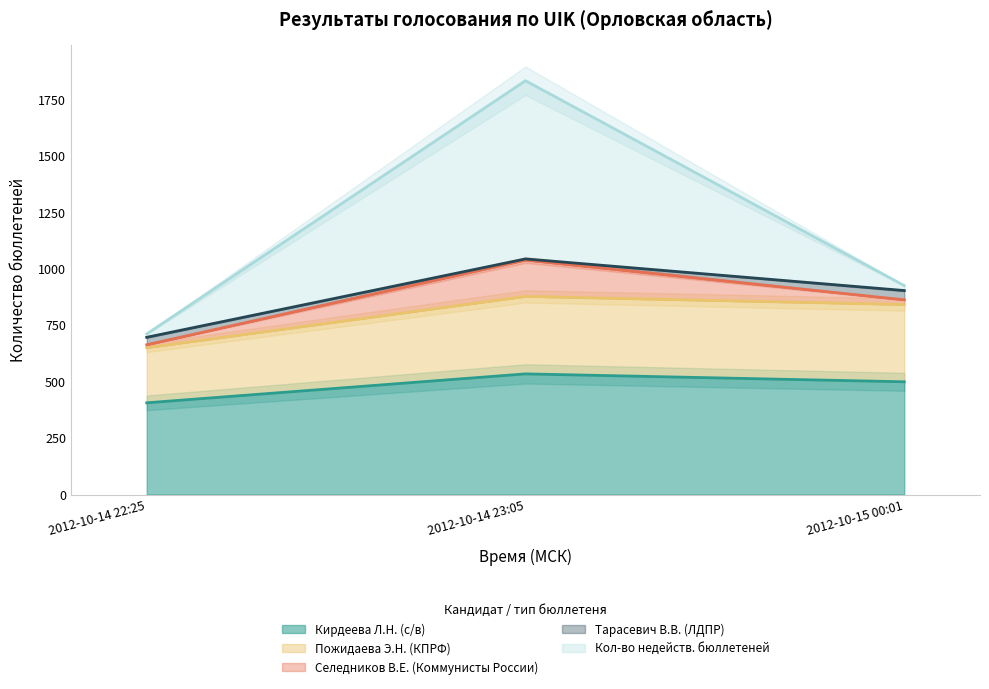

Which category has the lowest value in the Кирдеева Л.Н. (с/в) series?

2012-10-14 22:25